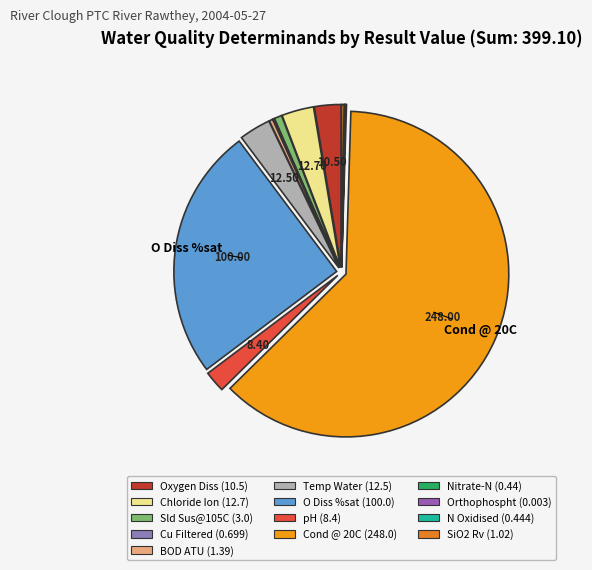

What is the smallest slice in the pie chart?

Orthophospht